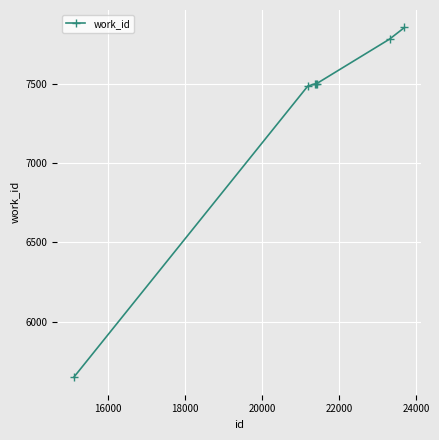

What is the difference between the maximum and minimum values?

2203